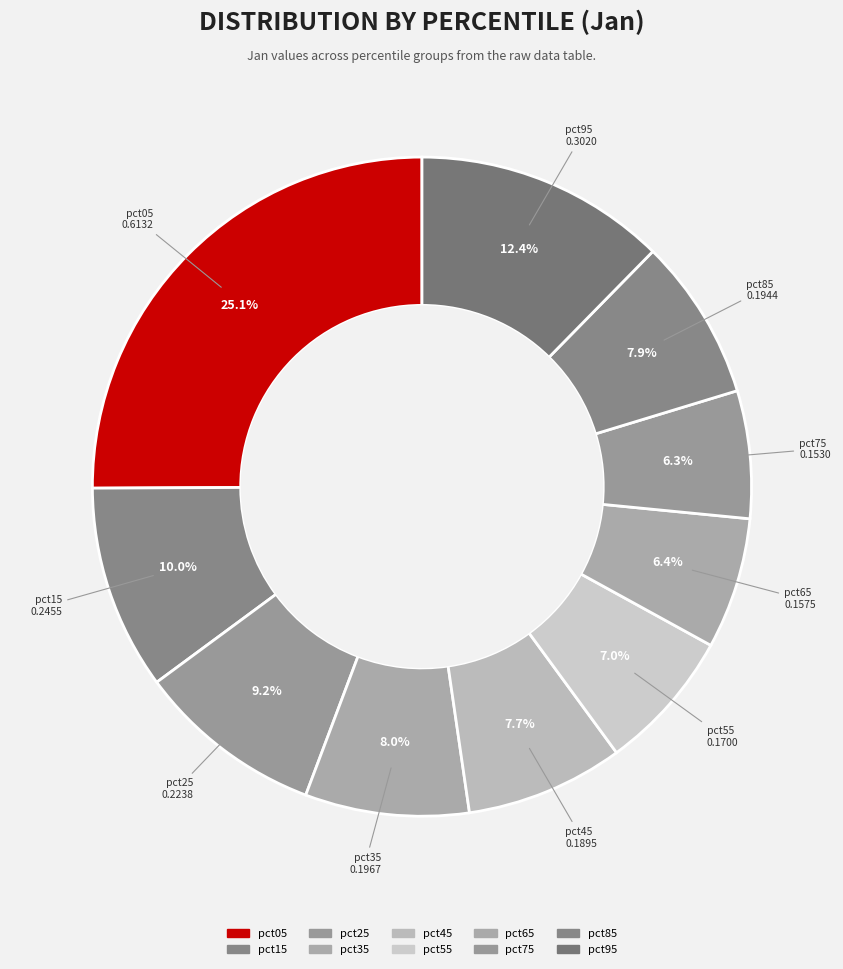

Is the sum of pct45 and pct05 greater than half?

No